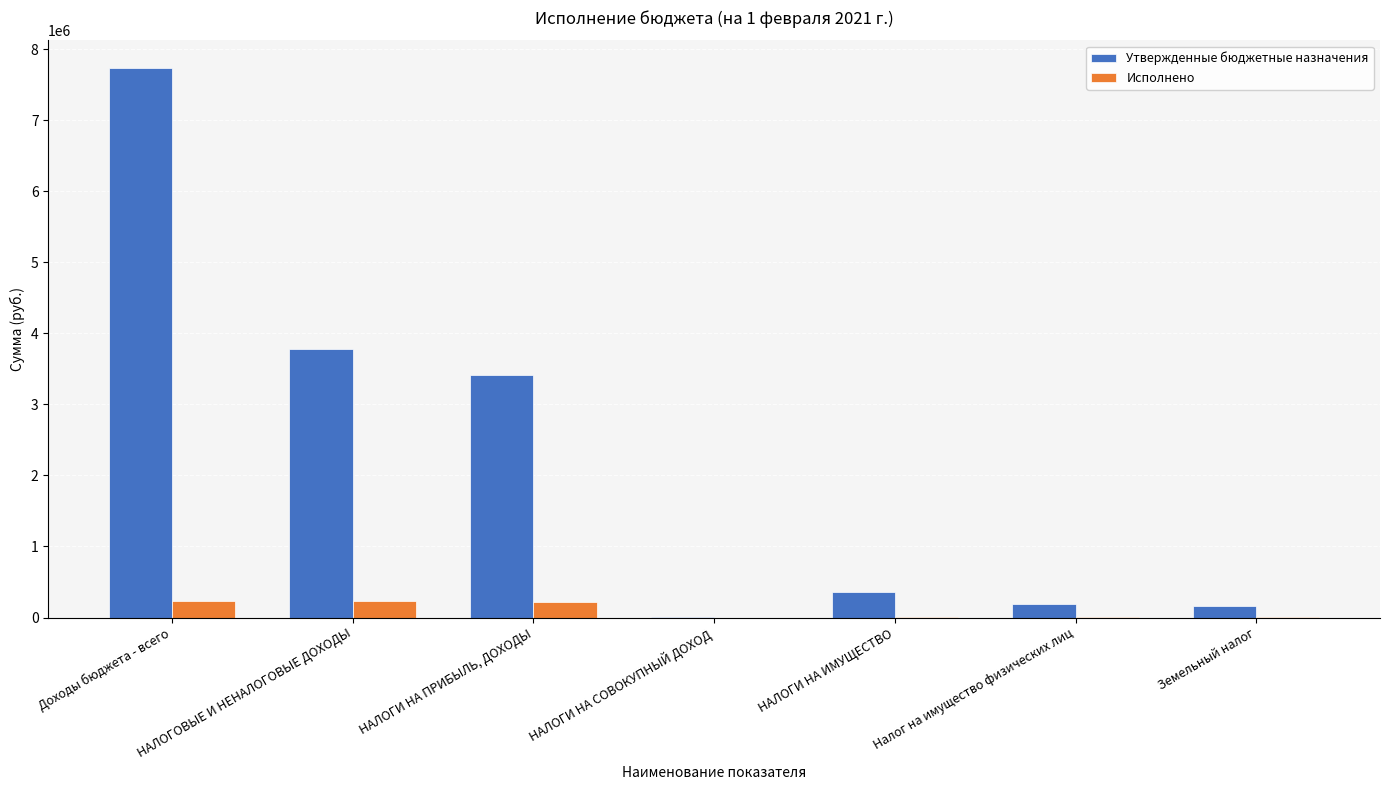

The value of Исполнено at НАЛОГОВЫЕ И НЕНАЛОГОВЫЕ ДОХОДЫ is 230955.1. True or false?

True